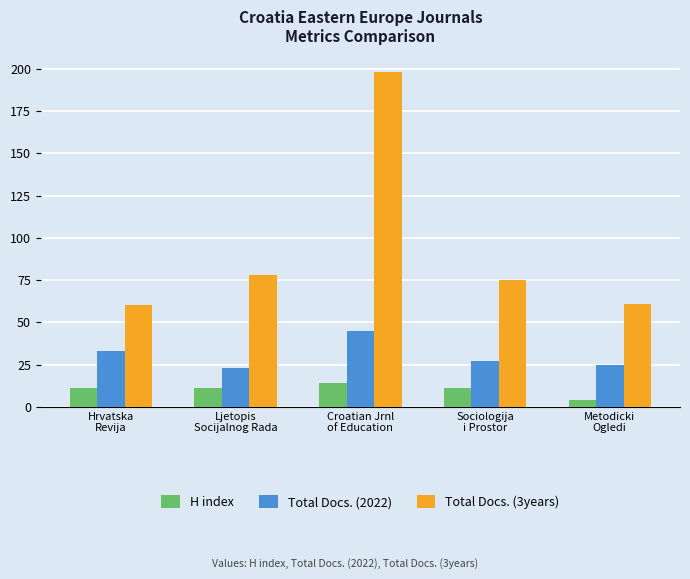

What is the greatest value displayed?

198